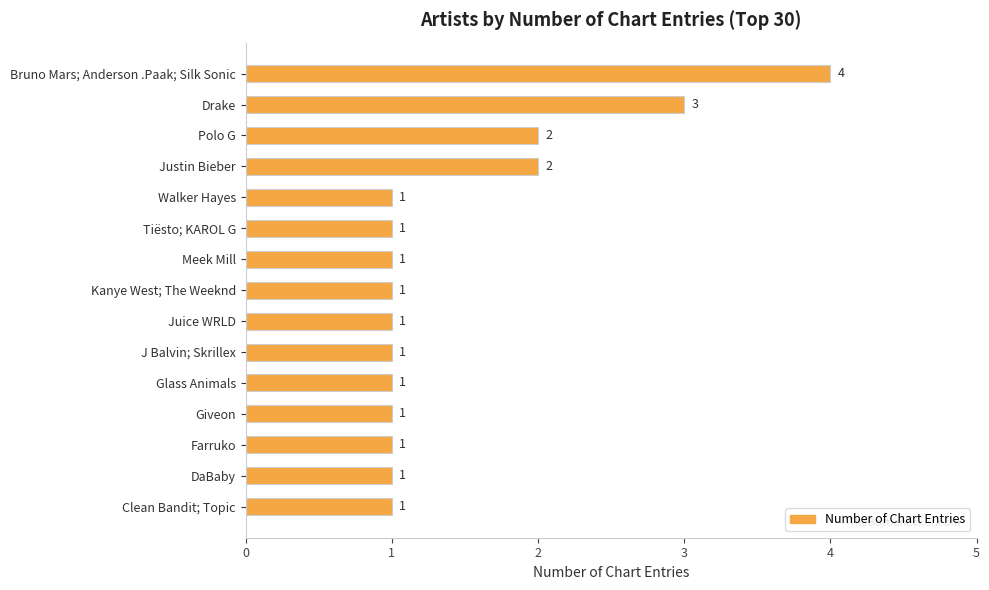

What is the label of the 1st bar from the top?

Bruno Mars; Anderson .Paak; Silk Sonic